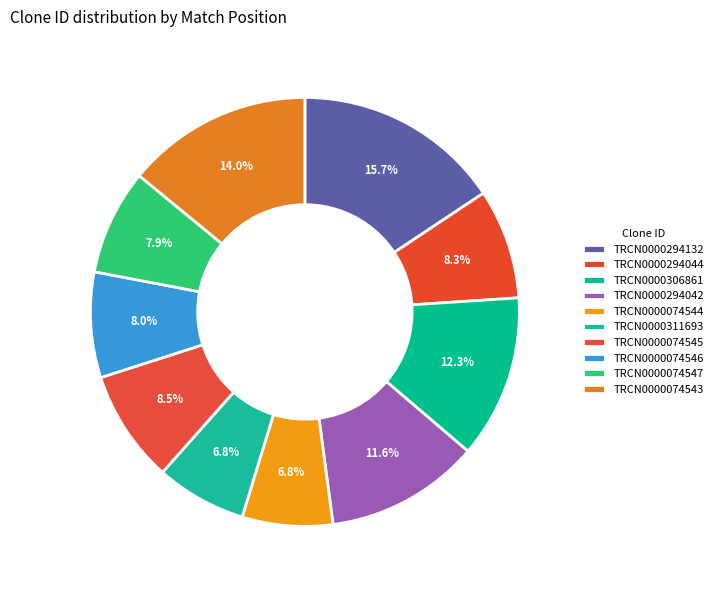

What portion of the pie excludes TRCN0000306861?

87.7%